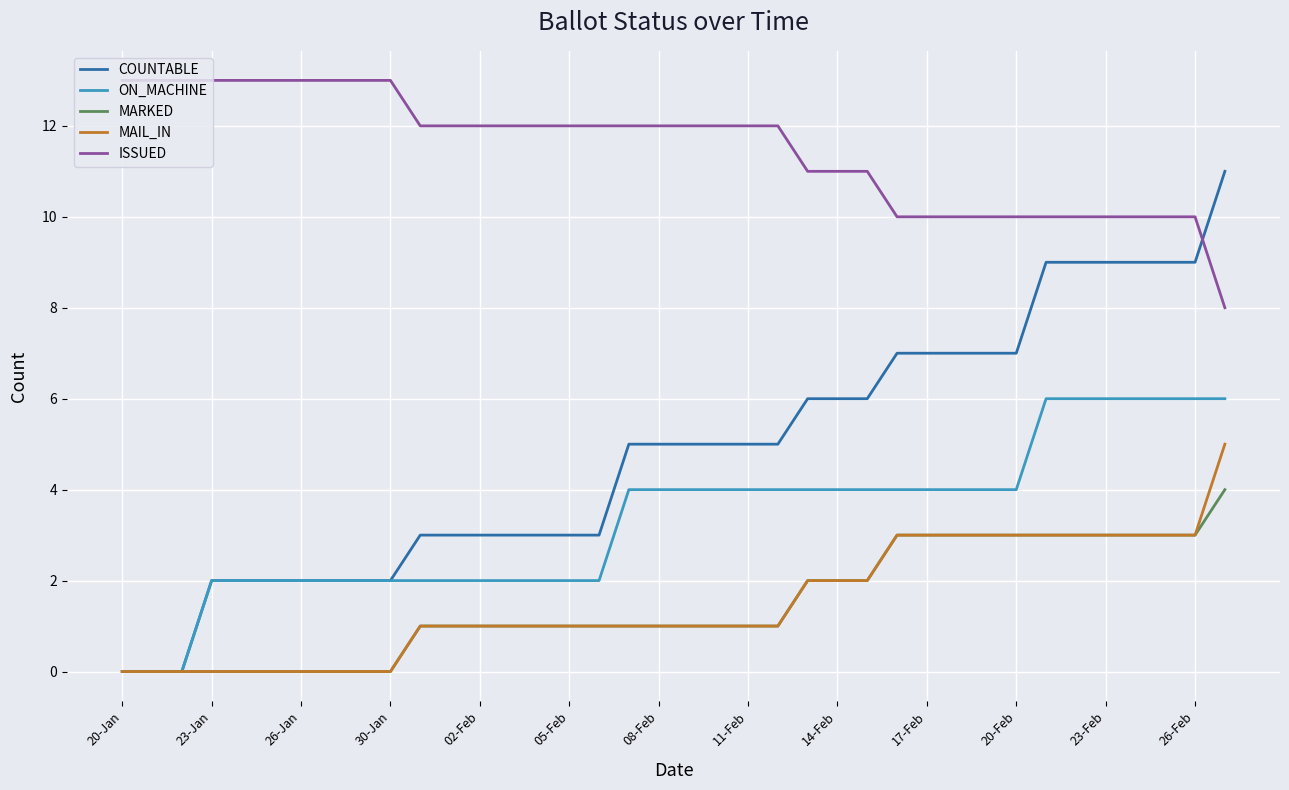

True or false: ISSUED and ON_MACHINE cross at least once.

False